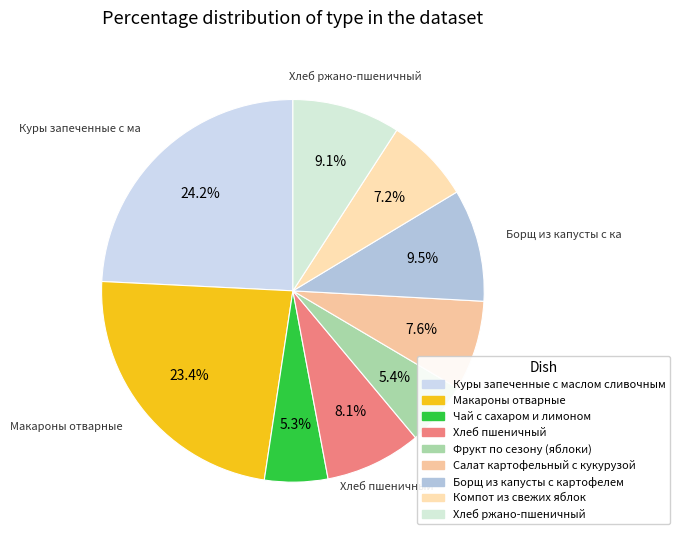

Approximately how many times larger is the value at Салат картофельный с кукурузой compared to Хлеб ржано-пшеничный?

0.8